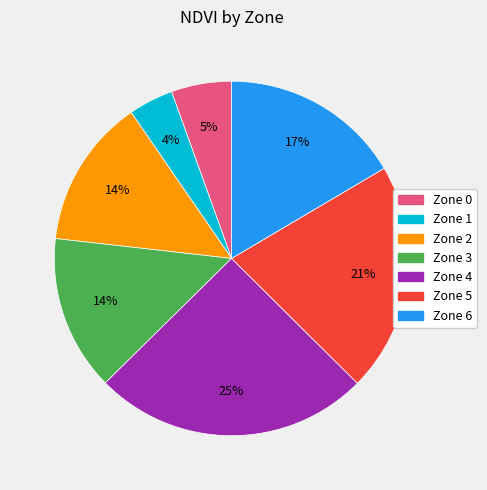

Which has a higher value, Zone 1 or Zone 0?

Zone 0